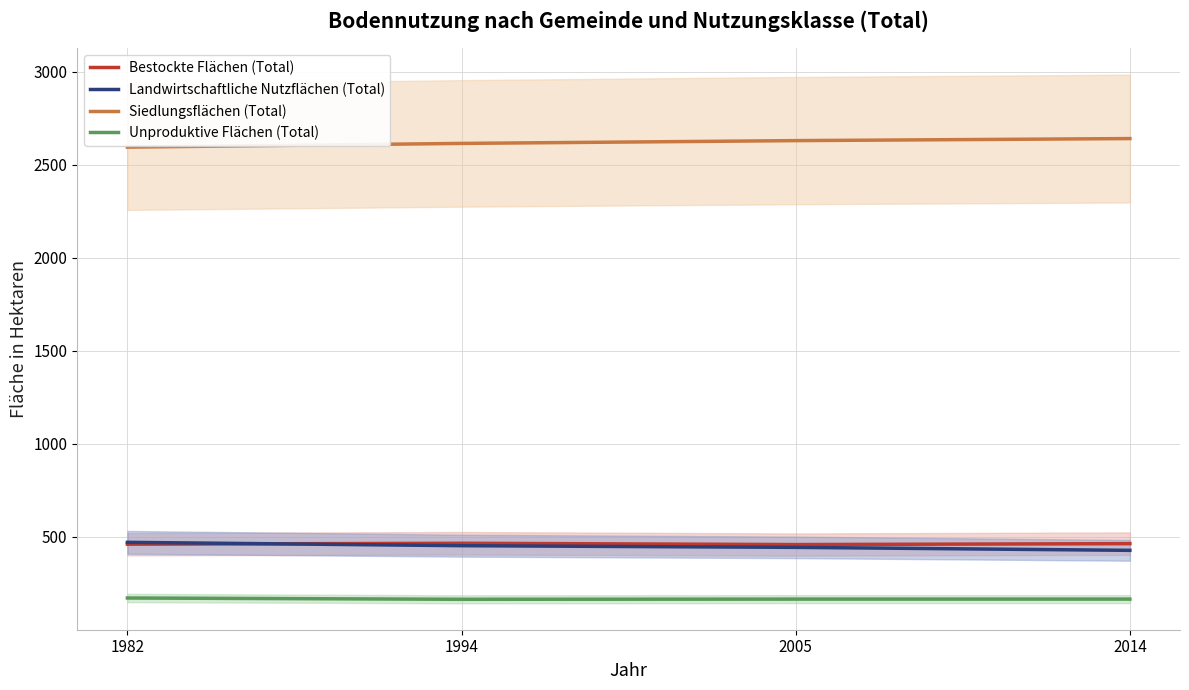

Which series has the widest spread of values?

Siedlungsflächen (Total)